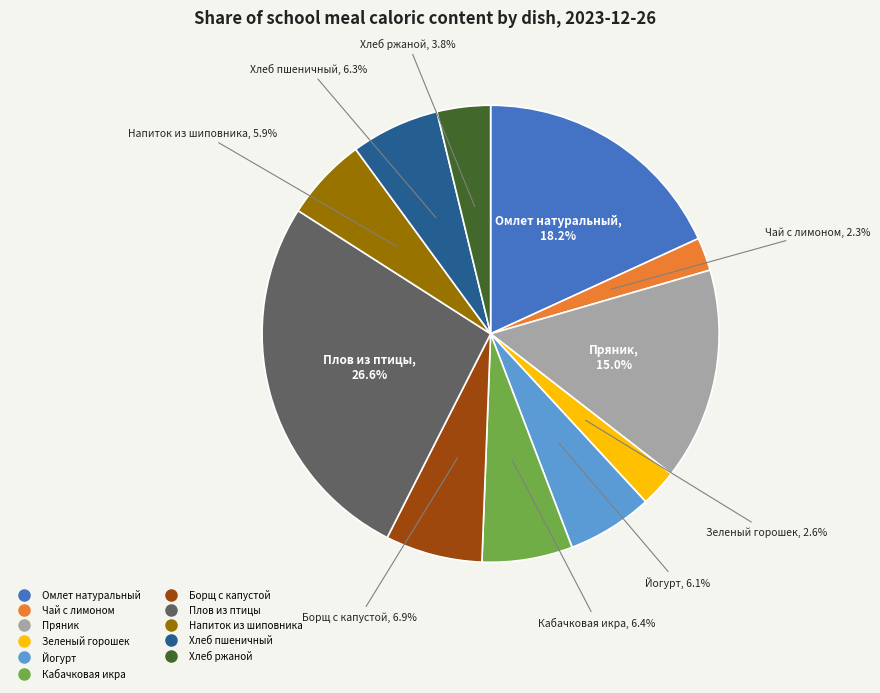

What percentage is the Омлет натуральный slice, to the nearest percent?

18%